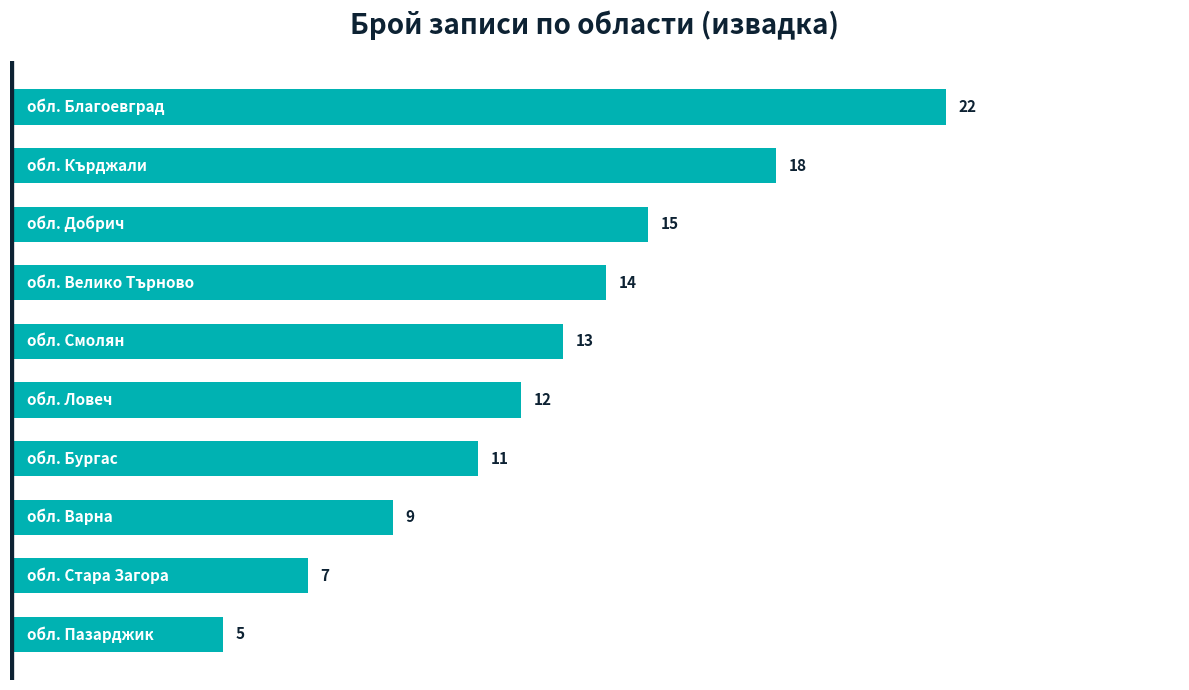

What is the average value?

13